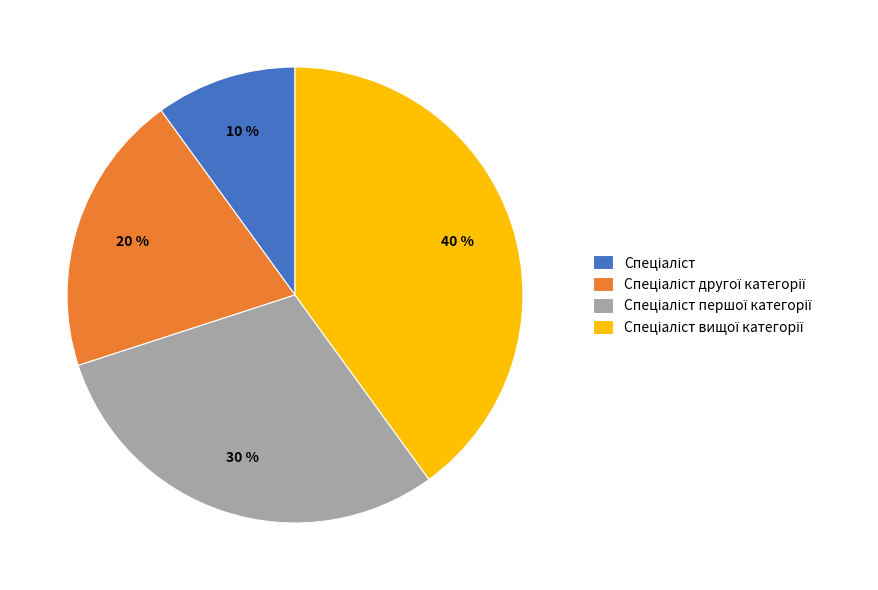

To the nearest percent, what is the difference between the largest and smallest slice percentages?

30%